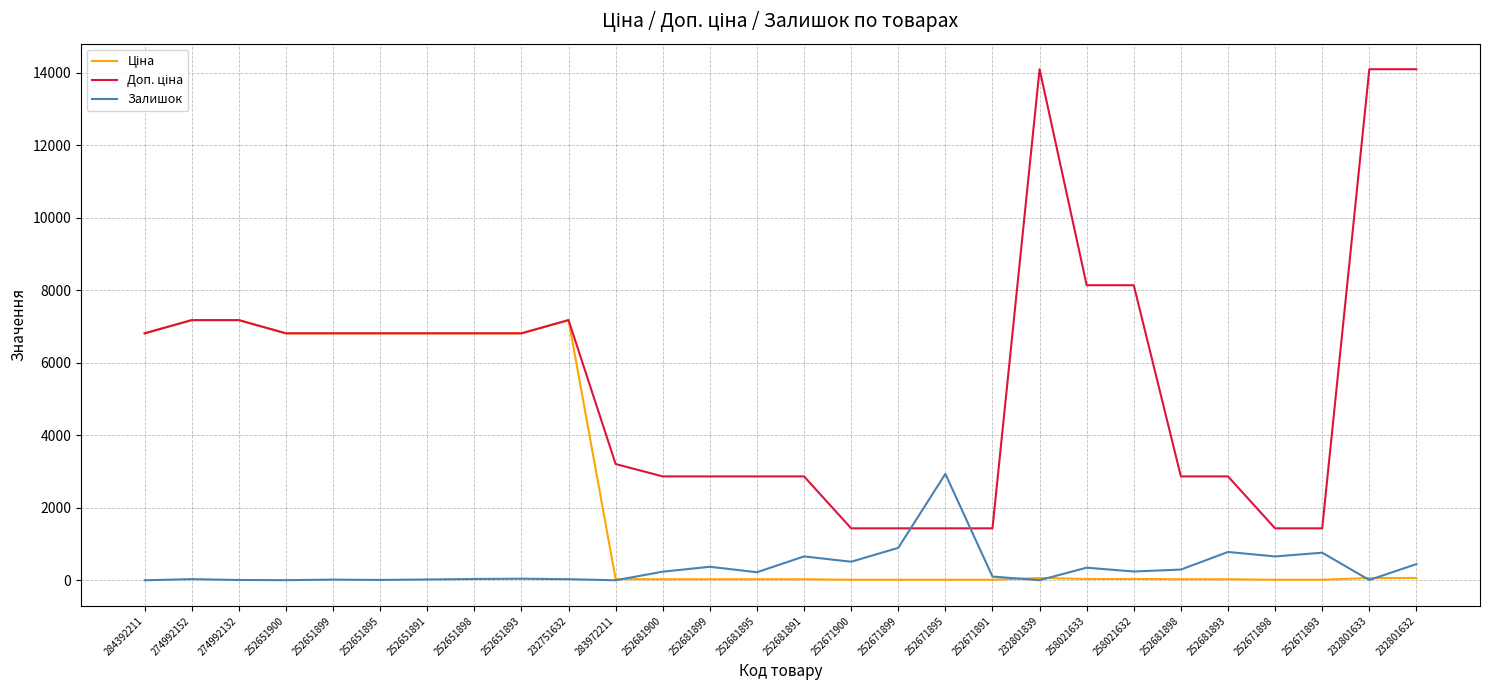

Which category has the highest value in the Залишок series?

252671895